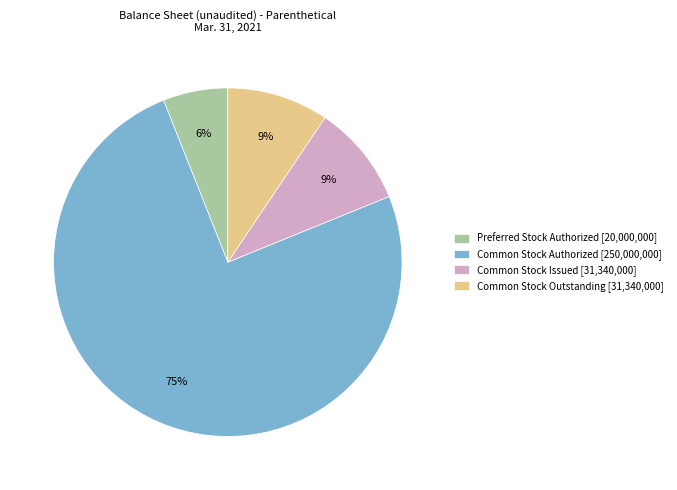

Approximately how many times larger is the value at Common Stock Issued [31,340,000] compared to Common Stock Outstanding [31,340,000]?

1.0